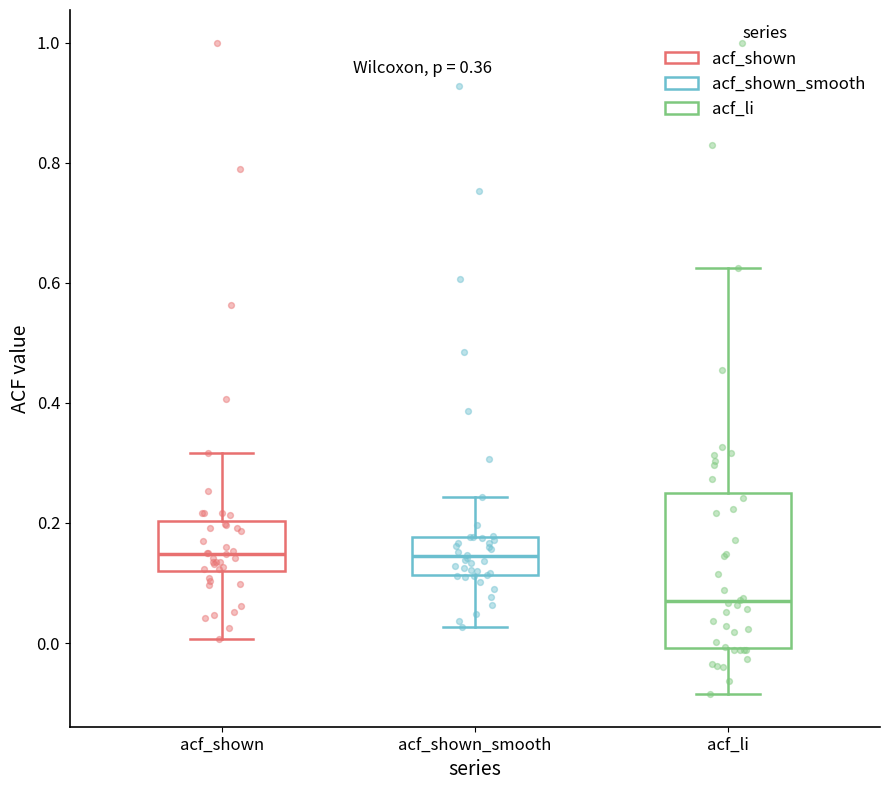

Which box has the lowest median line?

acf_li